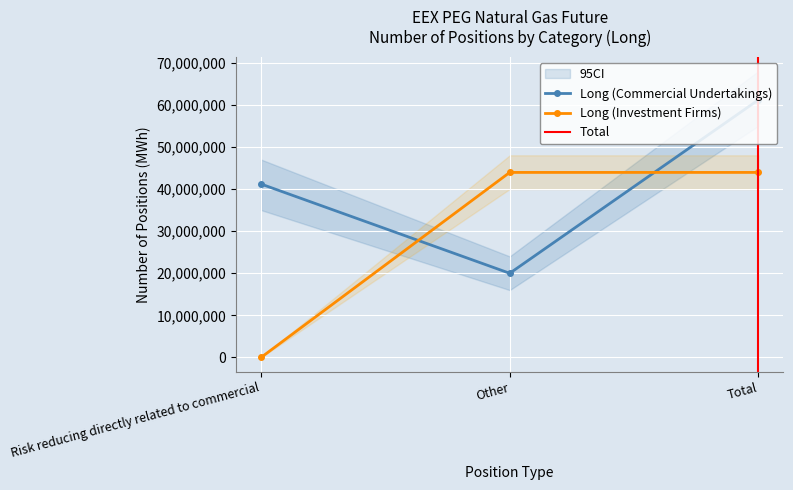

Which has a higher value, Other or Total?

Total